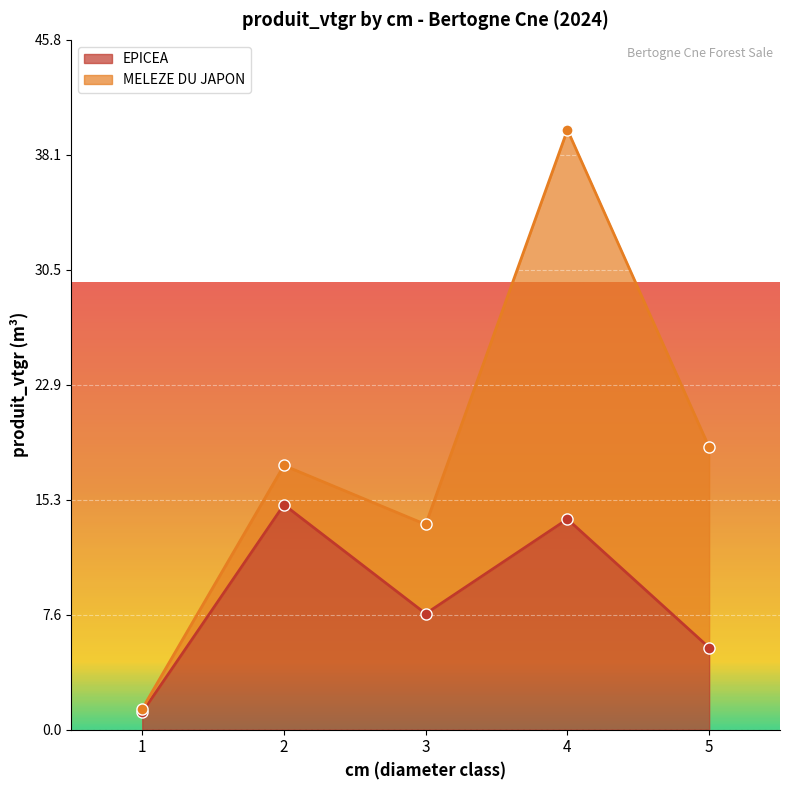

Is it true that EPICEA equals 14.0 at 4?

True